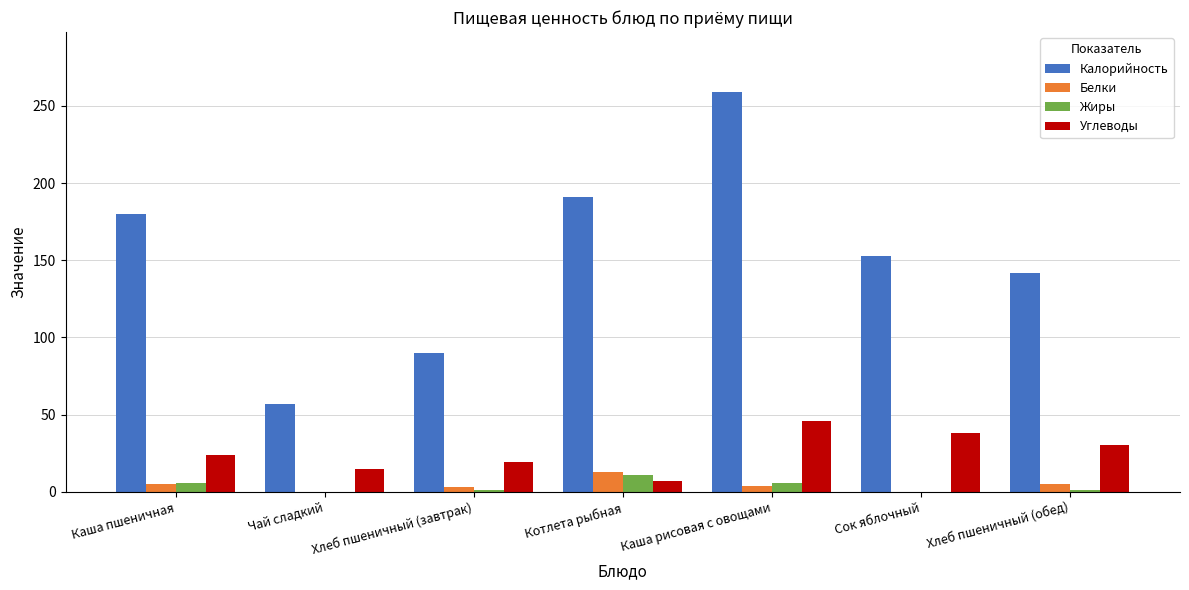

Read the Углеводы value at Каша рисовая с овощами, to the nearest 10.

50